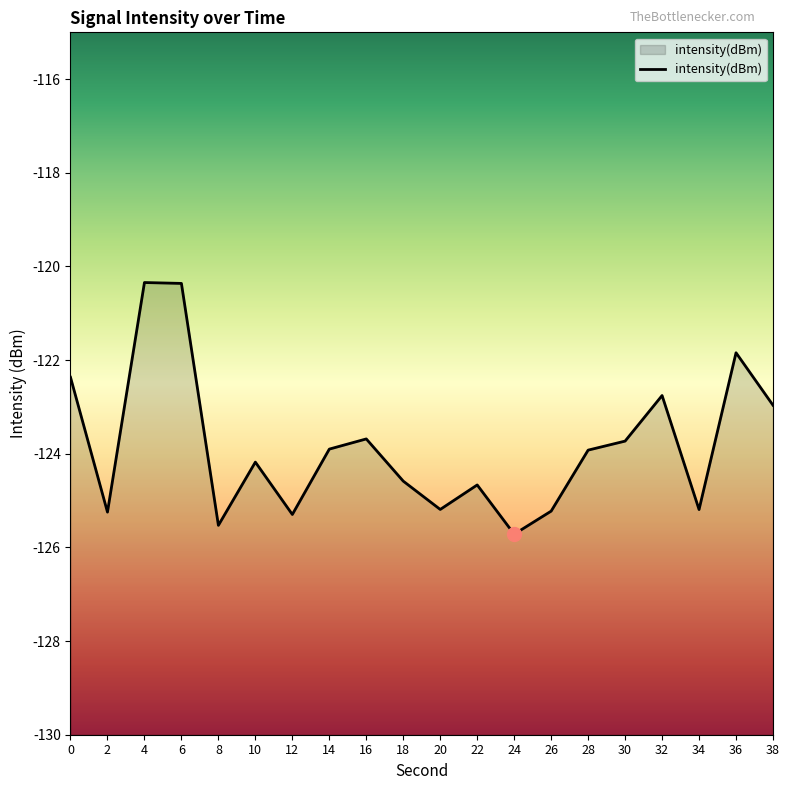

What value does the data have at 32?

-122.8